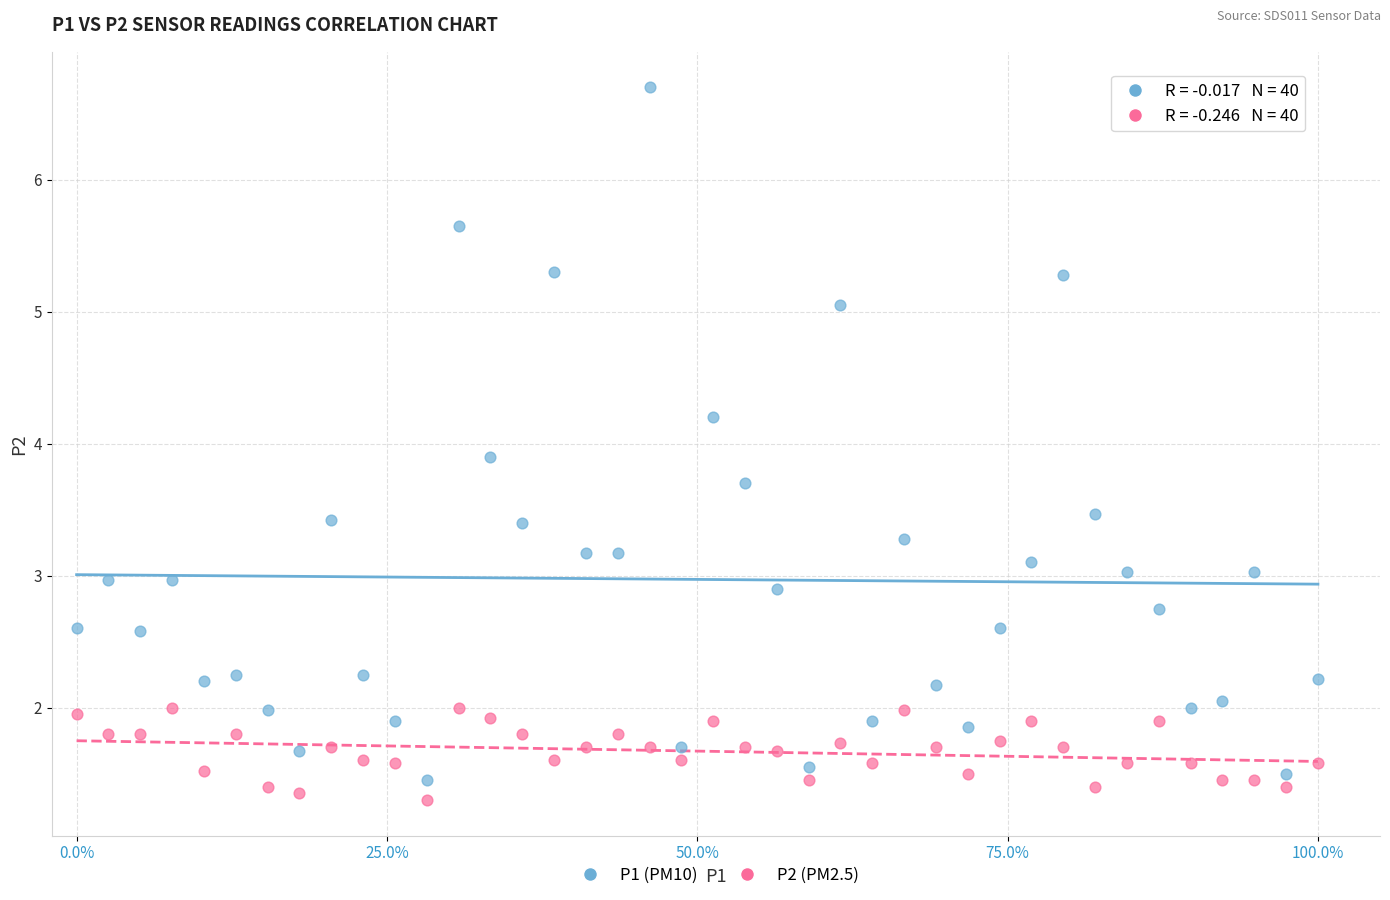

Across all data points, what is the range of X values (max minus min)?

1.0